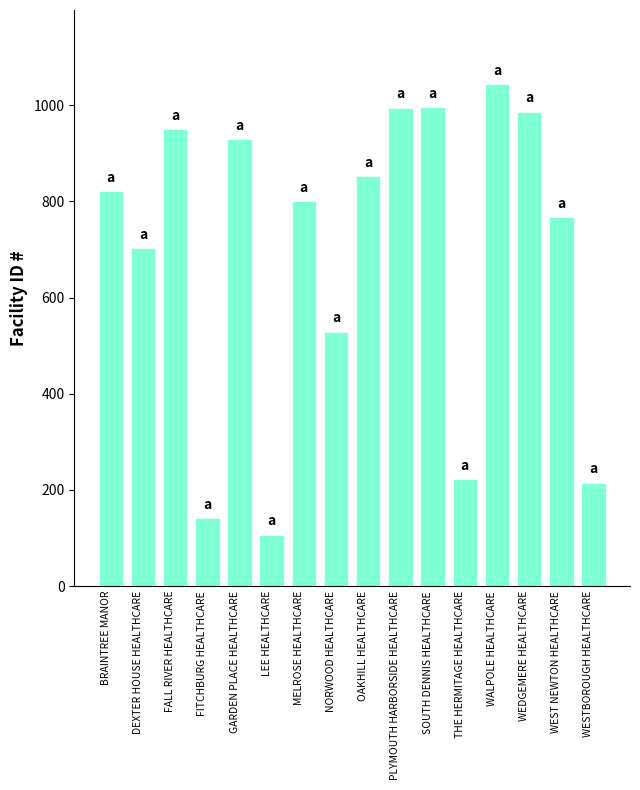

What is the difference between the values at THE HERMITAGE HEALTHCARE and OAKHILL HEALTHCARE?

630